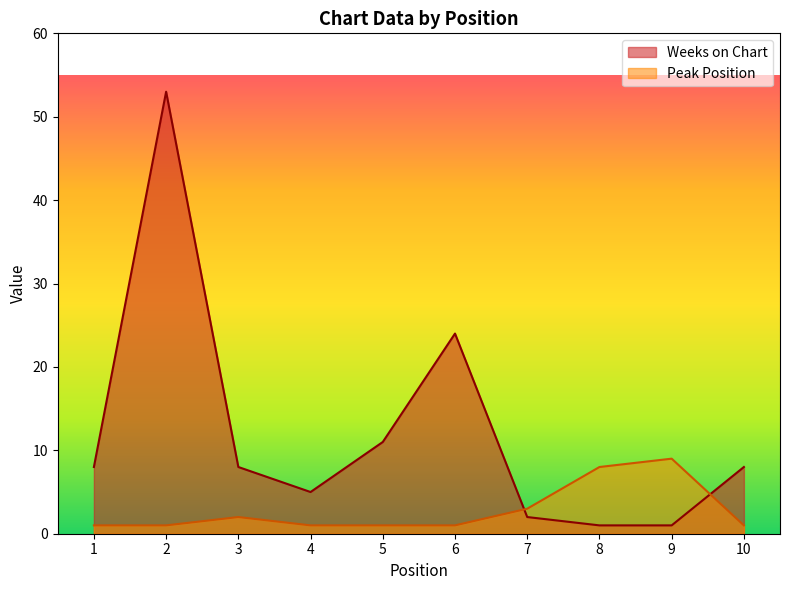

True or false: Weeks on Chart has a value of 1 at 7.

False